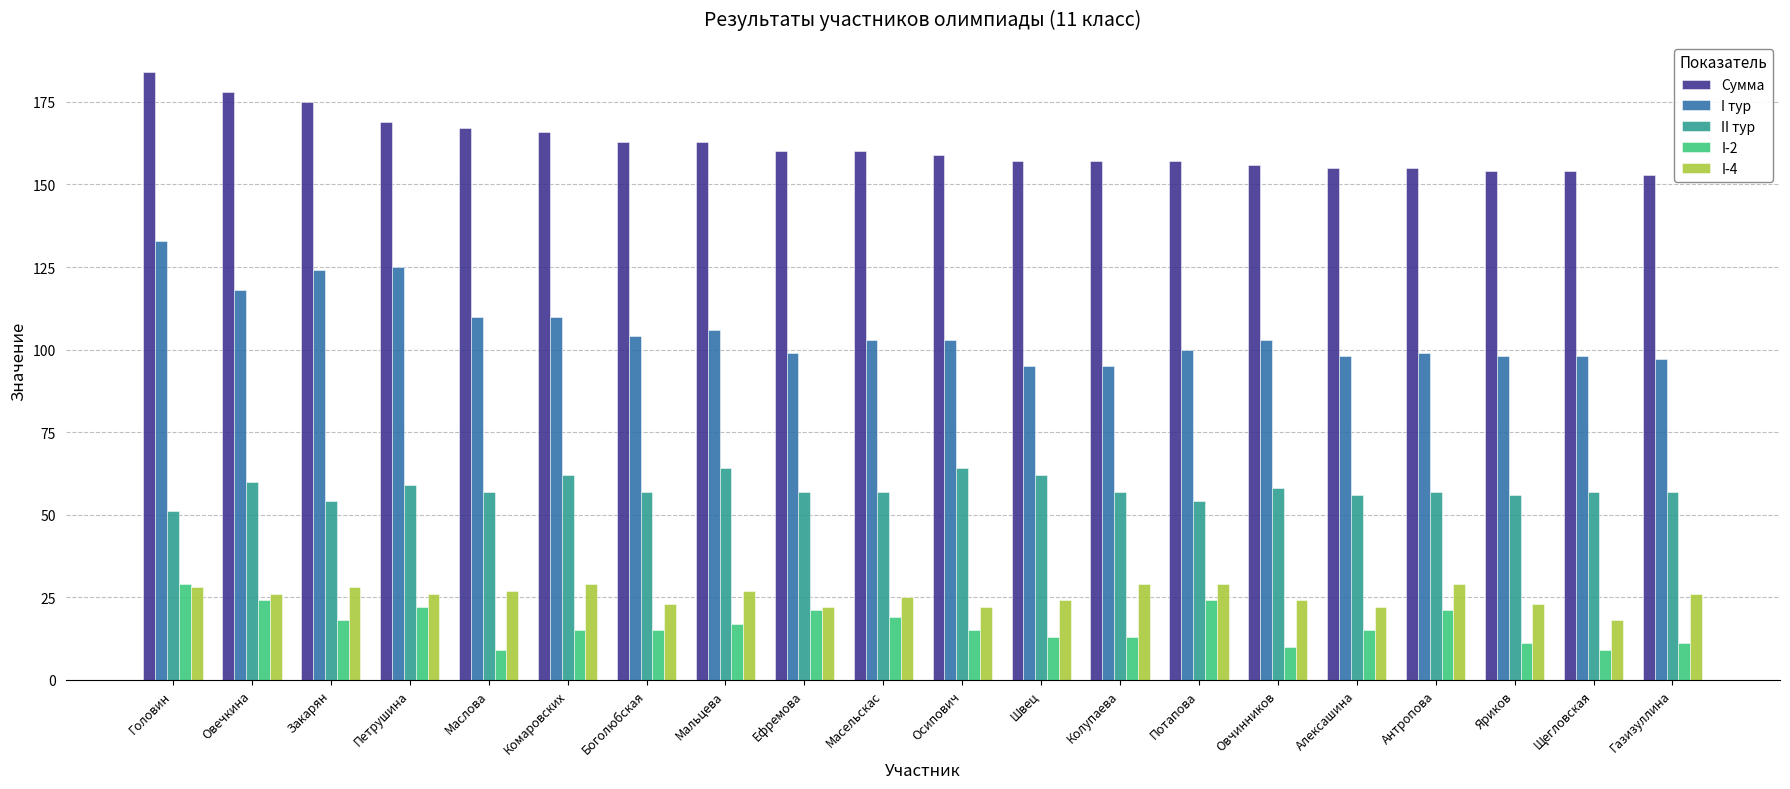

What is the value of the I-4 bar at the 7th from the left?

23